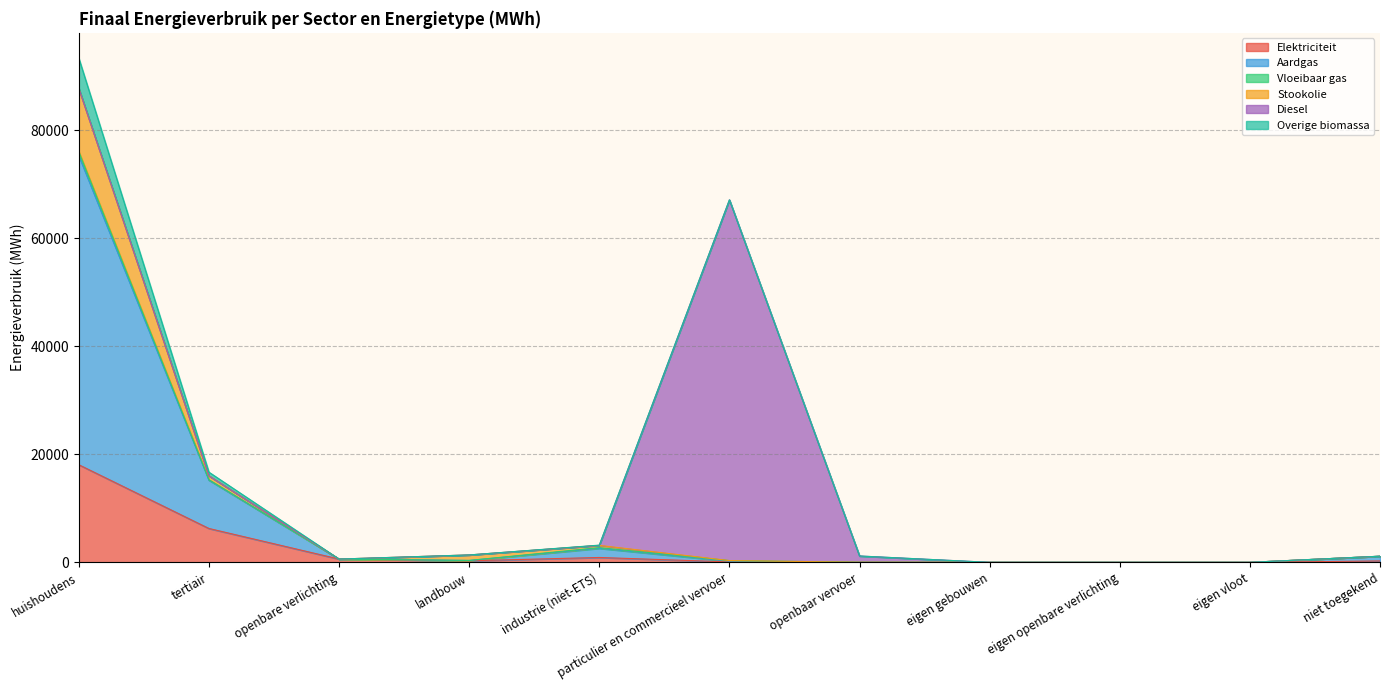

At which label is Elektriciteit closest to 9038?

tertiair